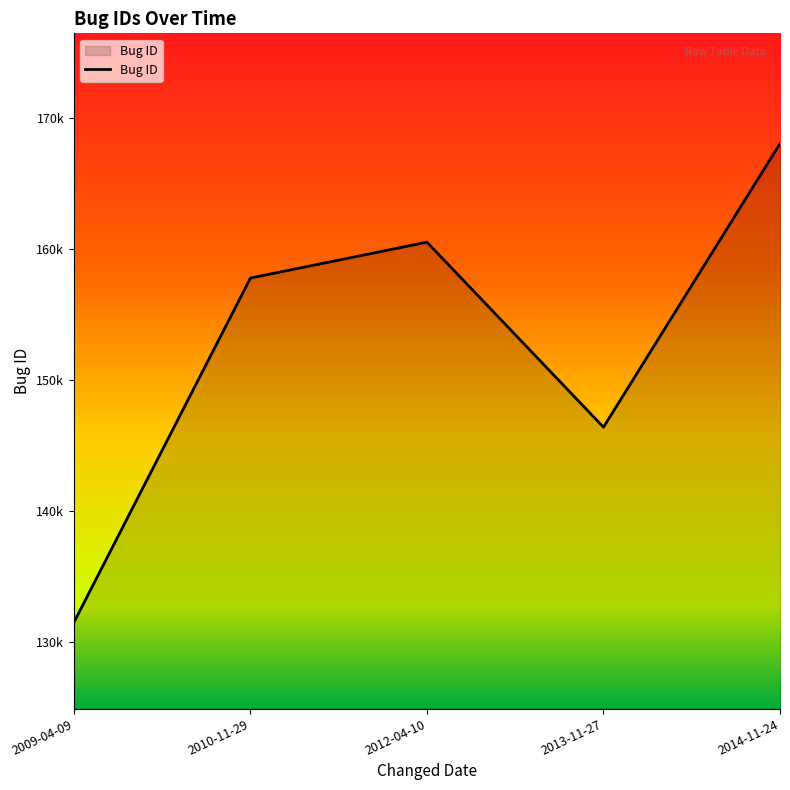

Is this an area chart (filled region under the line)?

Yes